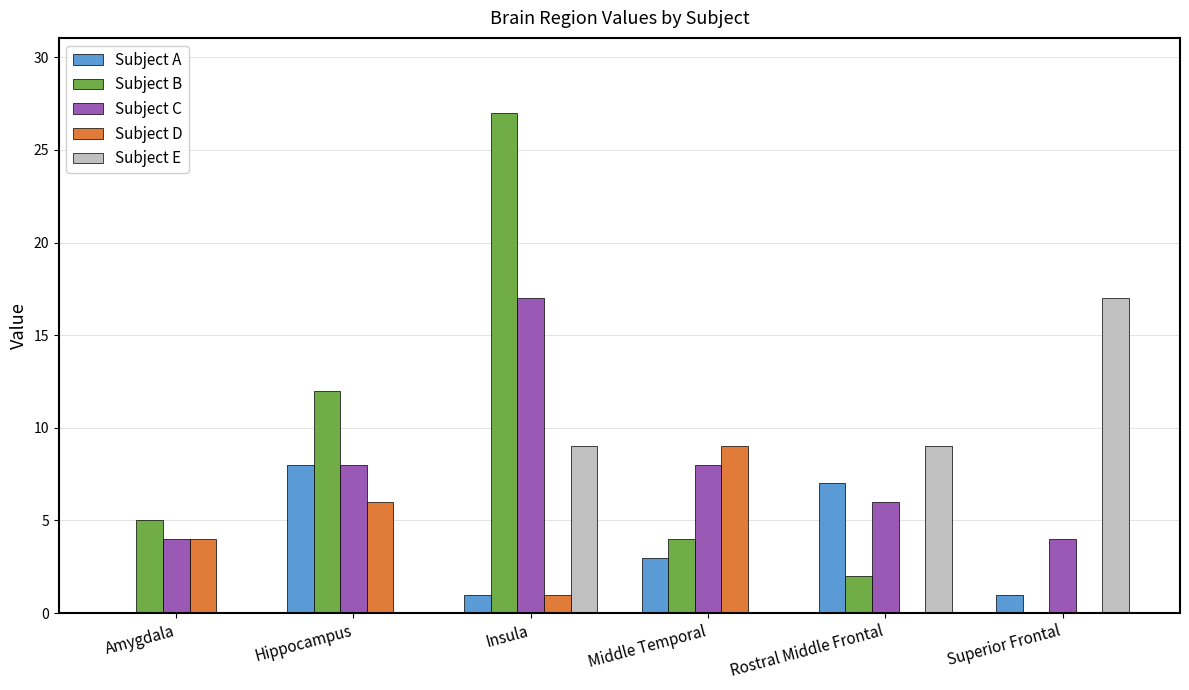

Which series changed the most between Middle Temporal and Superior Frontal?

Subject E